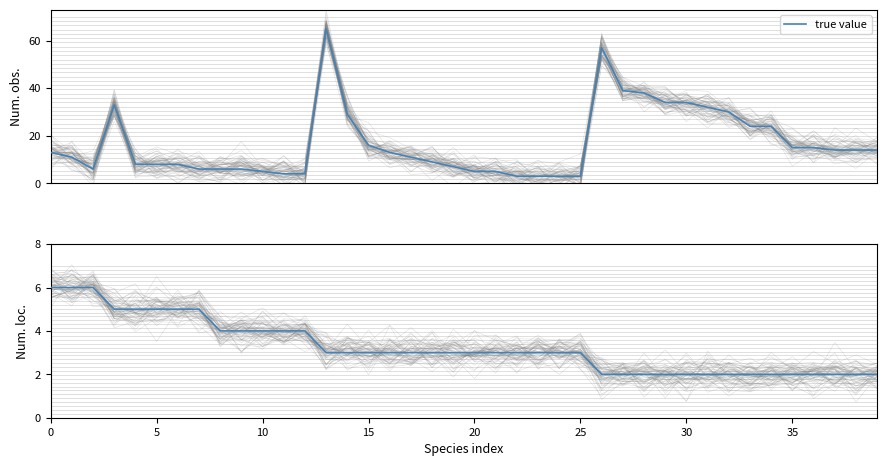

How many lines are shown in the chart?

2